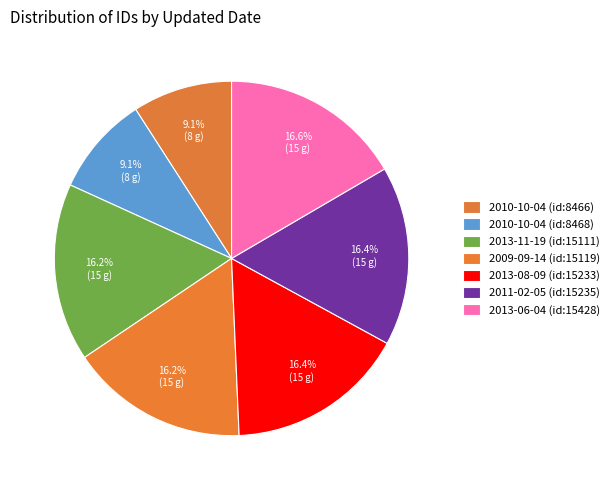

To the nearest percent, what is the combined percentage of 2013-06-04 (id:15428) and 2009-09-14 (id:15119)?

33%